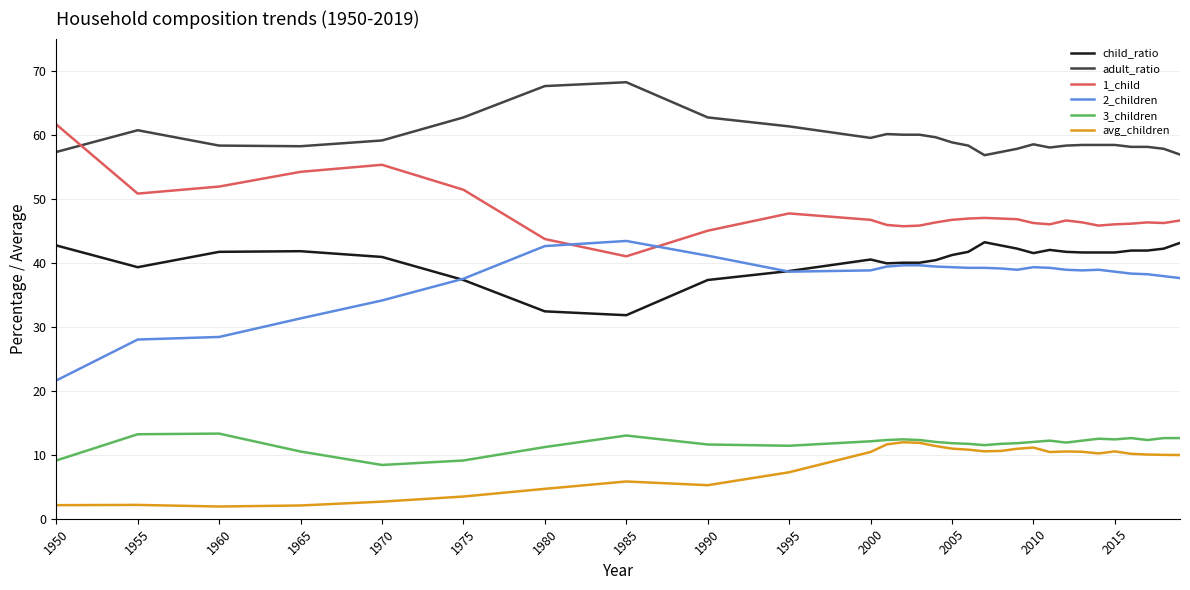

What is the average value of the avg_children series?

8.4